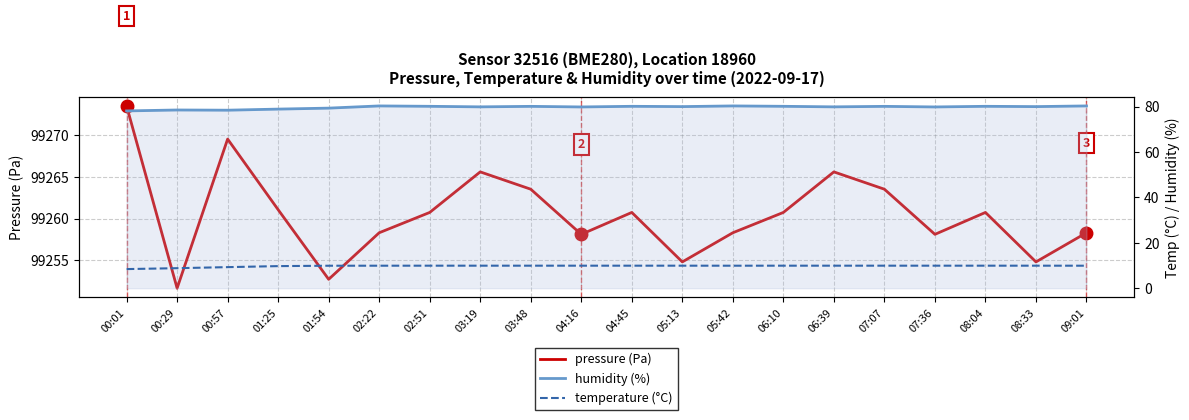

What is the average value of the pressure (Pa) series?

99260.5